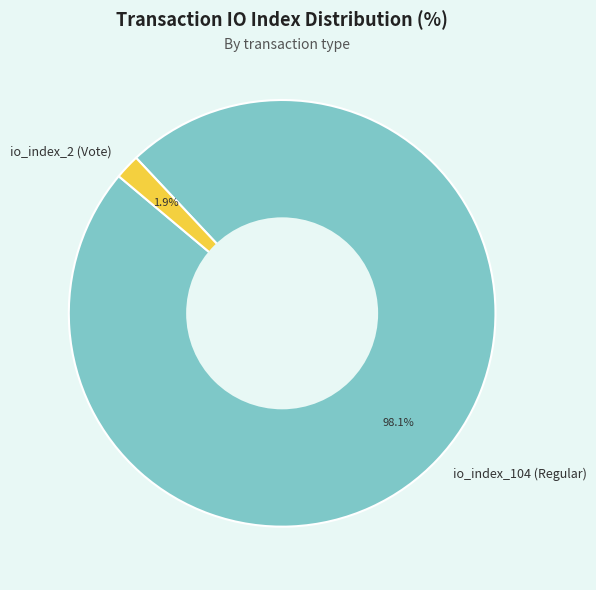

Which has a higher value, io_index_104 (Regular) or io_index_2 (Vote)?

io_index_104 (Regular)